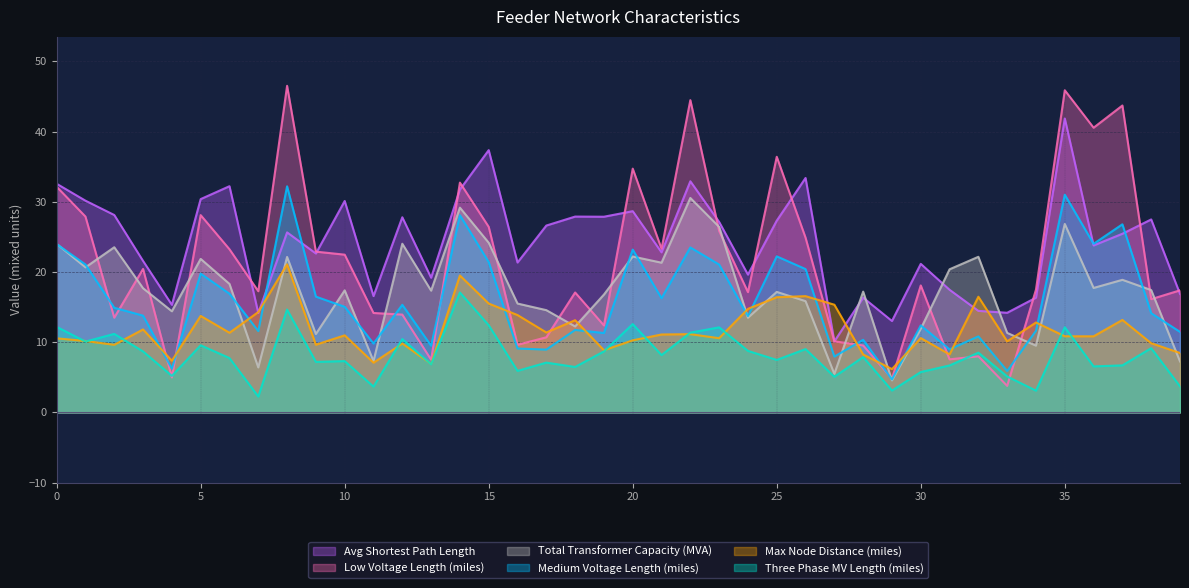

What is the difference between the Three Phase MV Length (miles) values at 8 and 29?

11.5